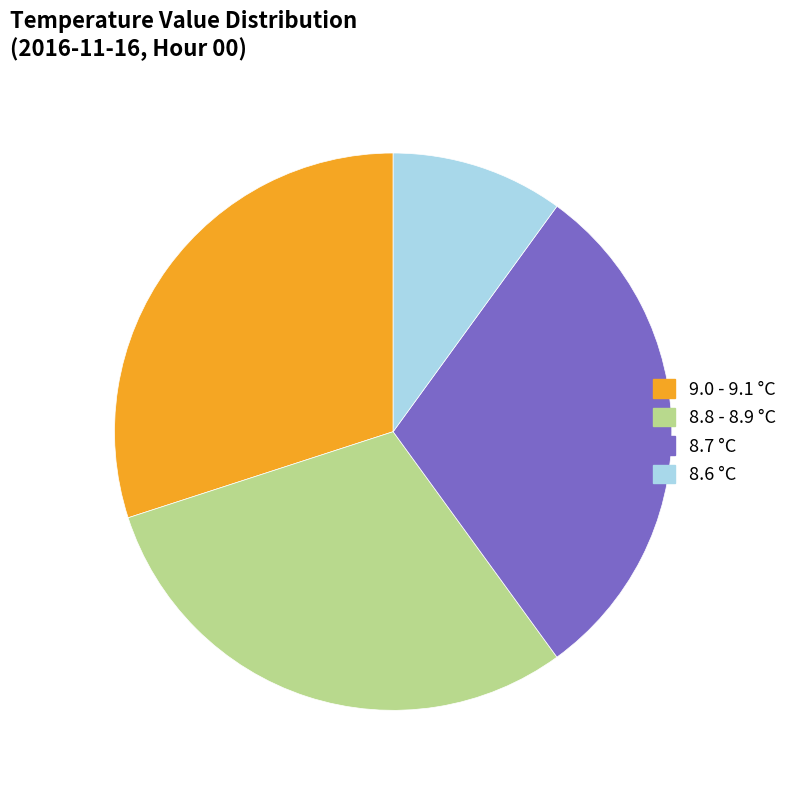

What is the smallest slice in the pie chart?

8.6 °C